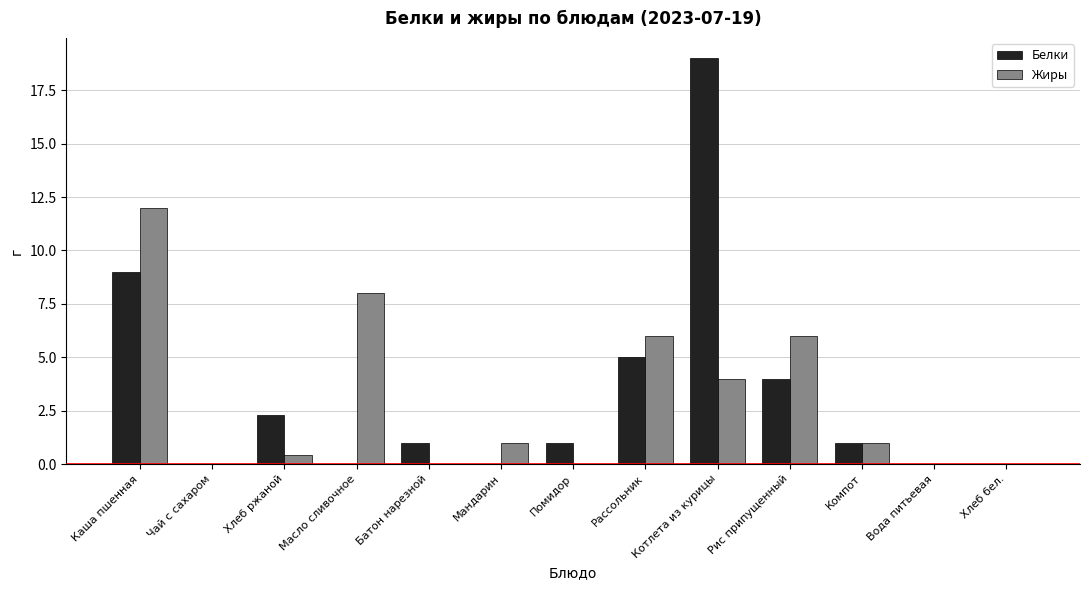

The Белки series shows 1.0 at Помидор. True or false?

True